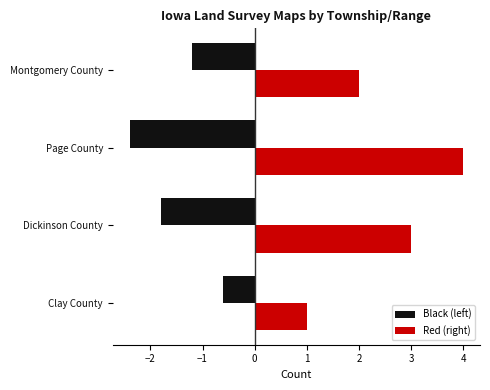

How many bars are there in each group?

2